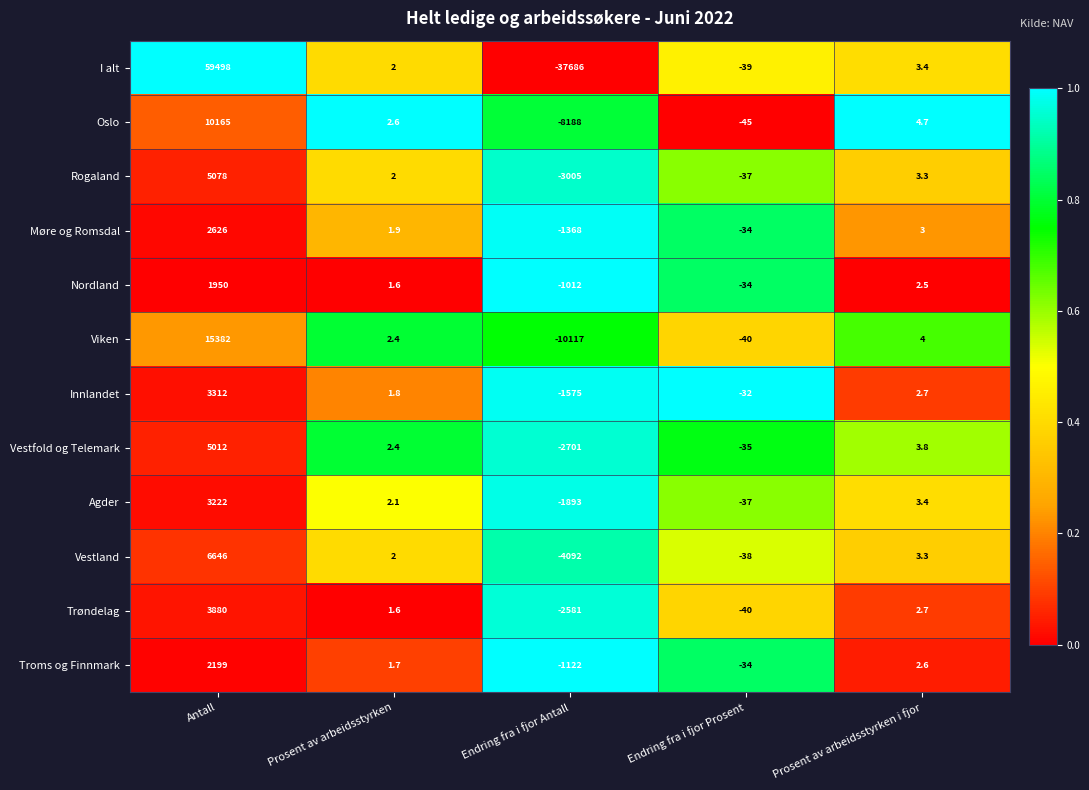

What is the difference between the maximum and minimum values in the Viken series?

25499.0